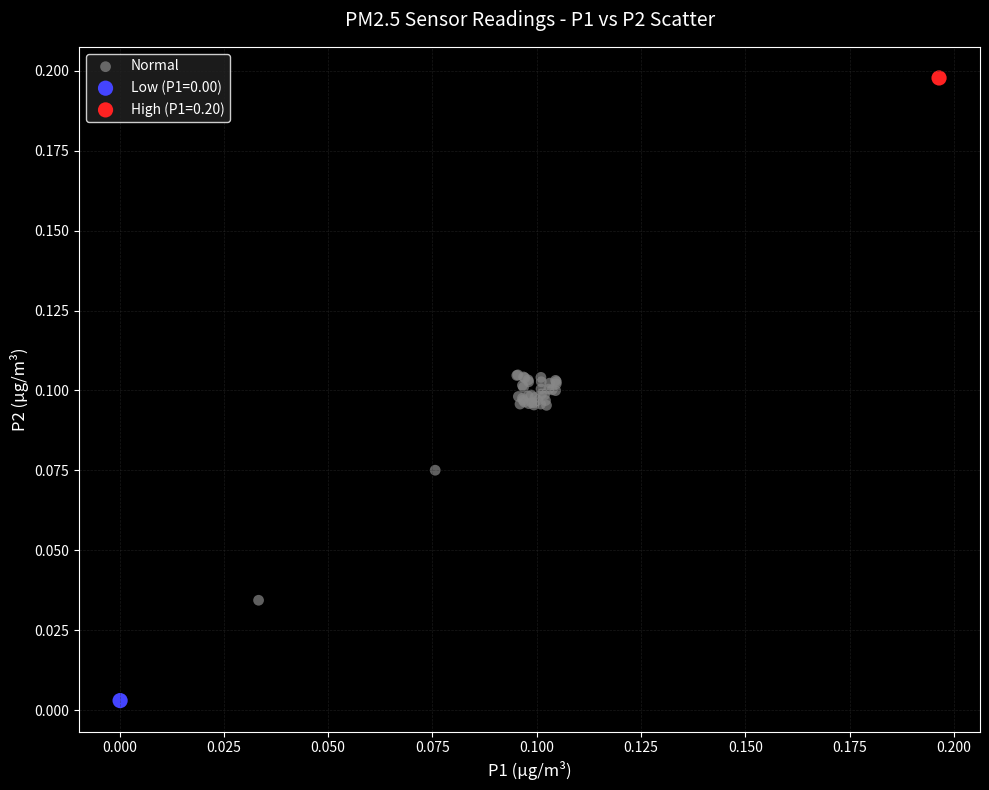

What are all the series names shown in the legend?

Normal, Low (P1=0.00), High (P1=0.20)